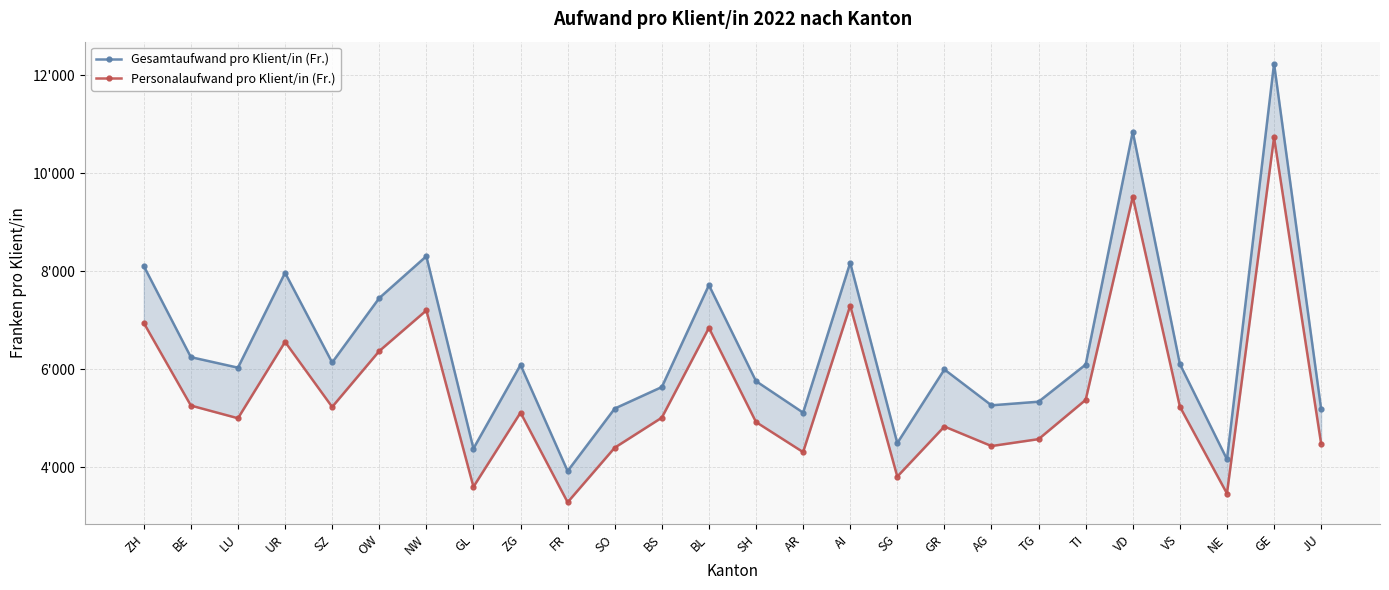

True or false: Personalaufwand pro Klient/in (Fr.) and Gesamtaufwand pro Klient/in (Fr.) cross at least once.

False